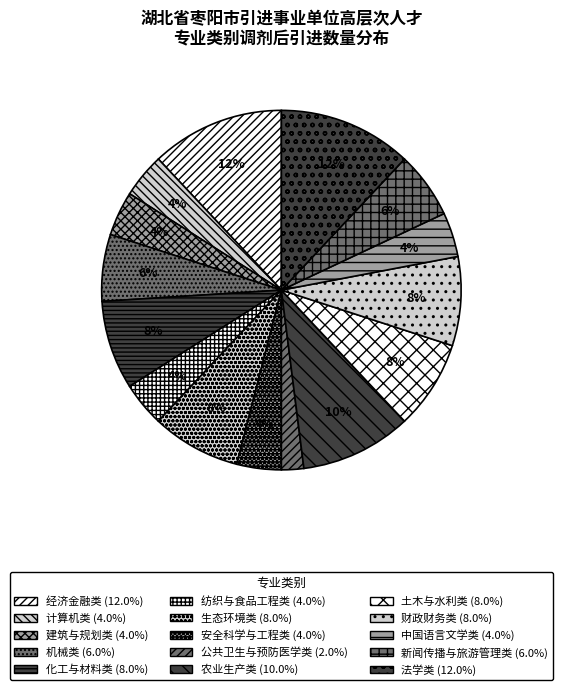

Between 纺织与食品工程类 and 农业生产类, which is larger?

农业生产类